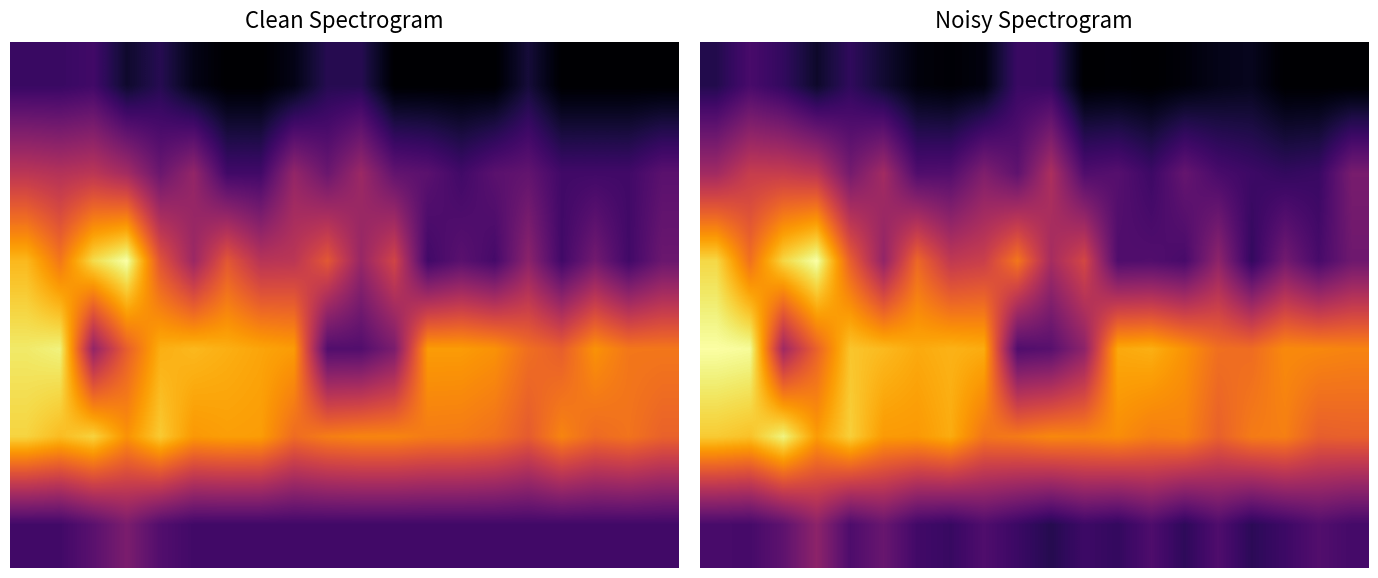

Count the 0 values in the range 0 to 1.

20